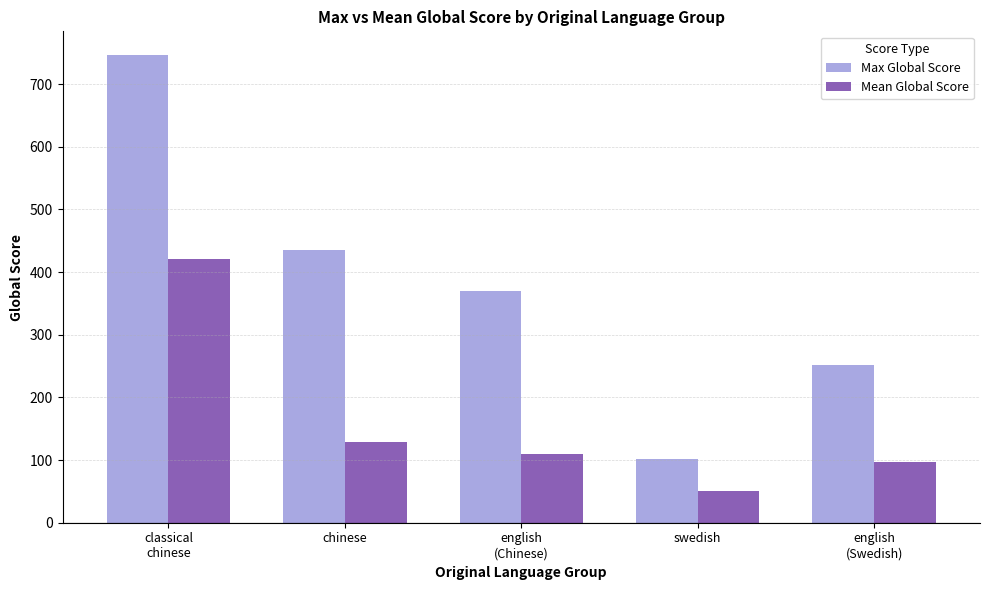

Read the Mean Global Score value at swedish.

50.5